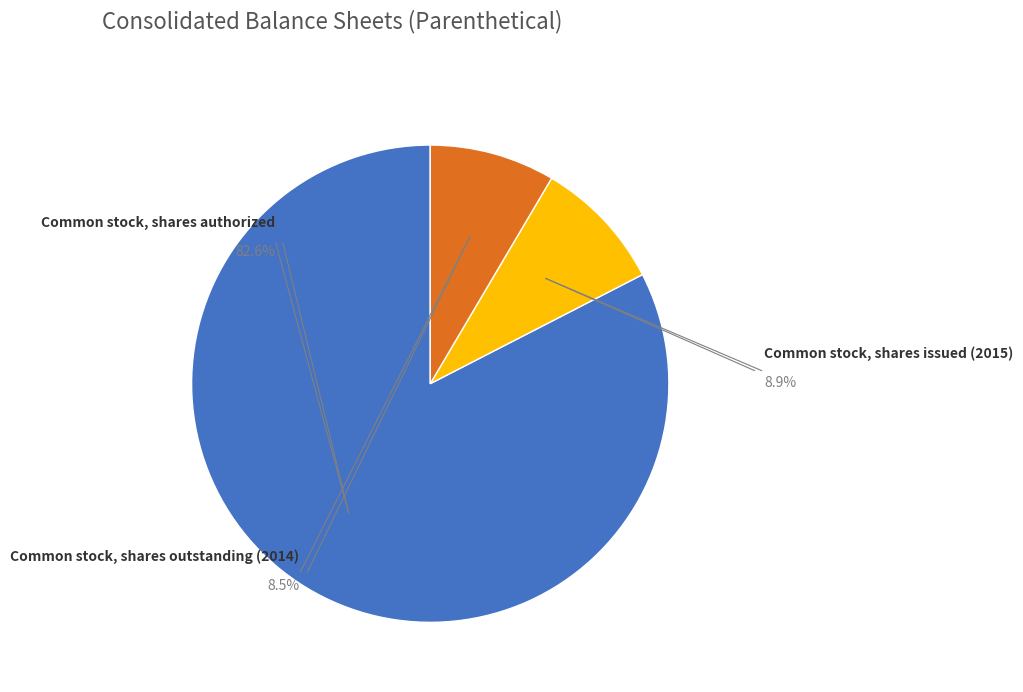

To the nearest percent, what portion does Common stock, shares issued (2015) represent?

9%